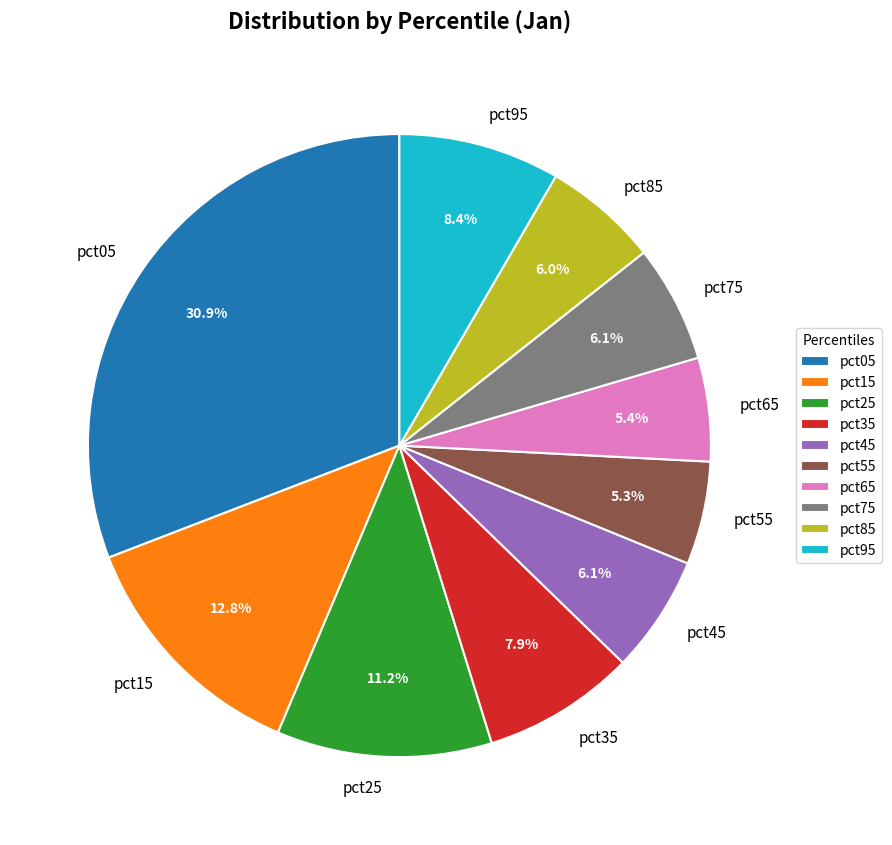

Count the number of slices in the pie.

10